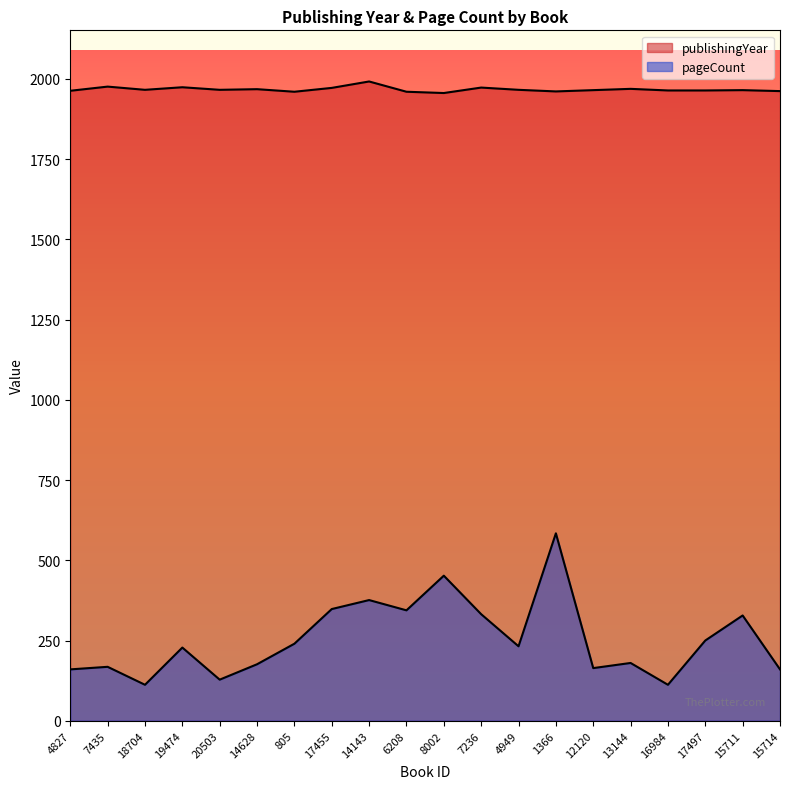

True or false: pageCount and publishingYear cross at least once.

False